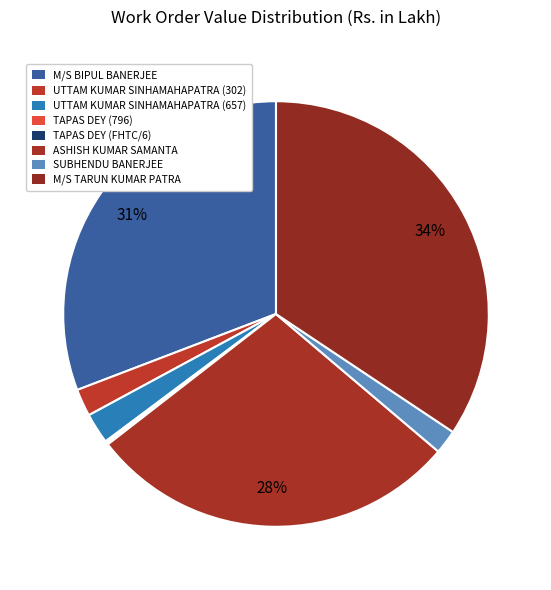

How many segments does this pie chart have?

8